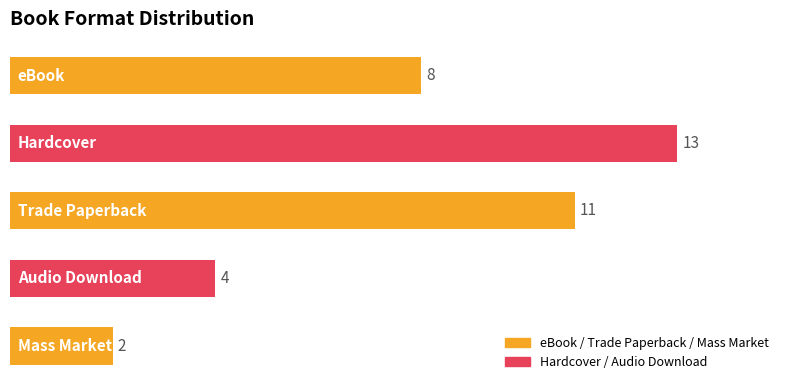

What is the value of the 3rd bar from the top?

11